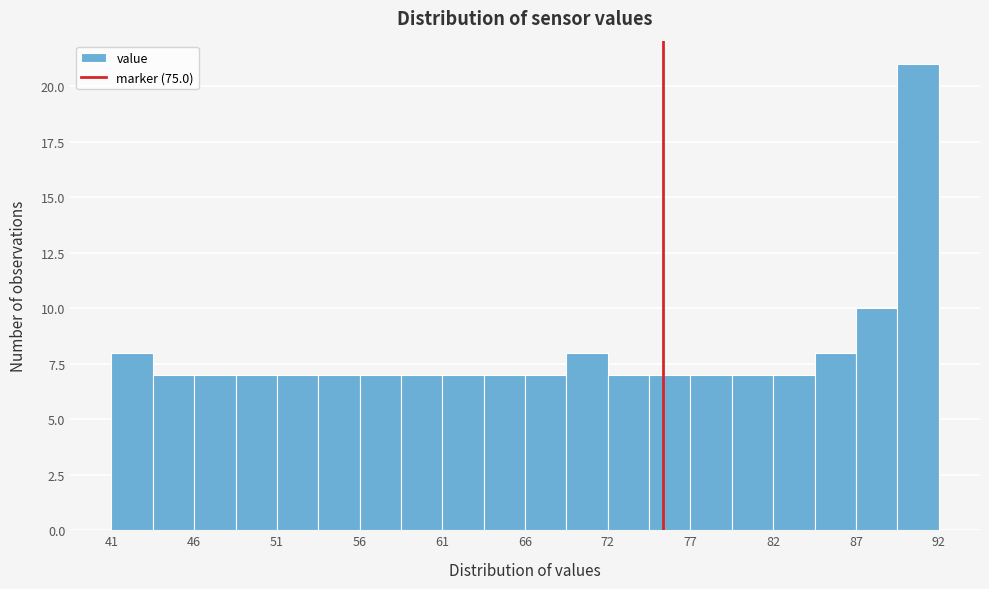

Read against the x-axis, roughly where is the centre of the tallest bar?

91